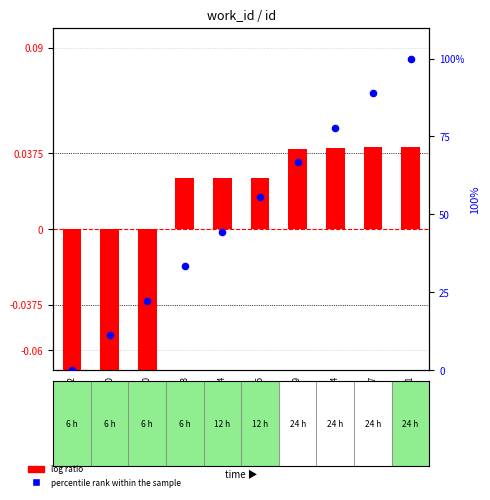

What is the change in value from 21129 to 21154?

+11.1